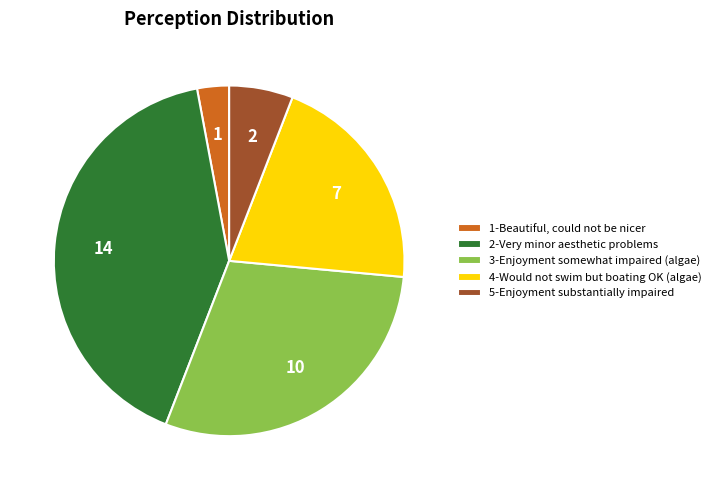

What is the ratio of the value at 3-Enjoyment somewhat impaired (algae) to the value at 4-Would not swim but boating OK (algae)?

1.4